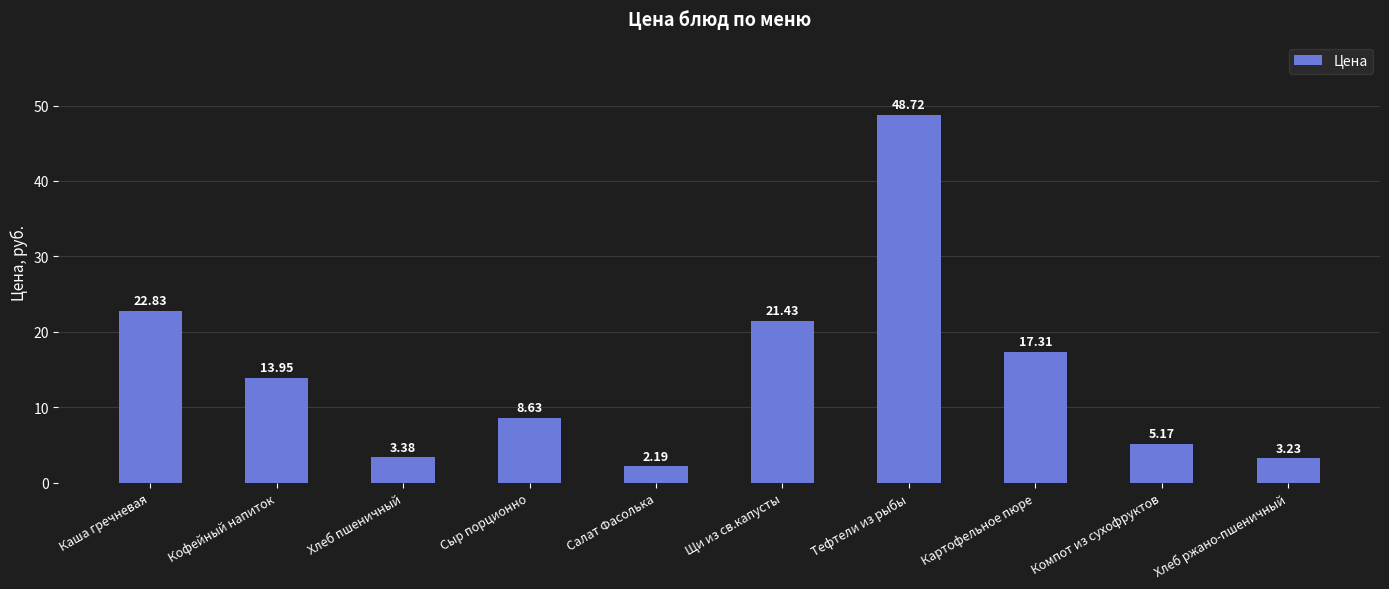

Which has a higher value, Хлеб пшеничный or Картофельное пюре?

Картофельное пюре